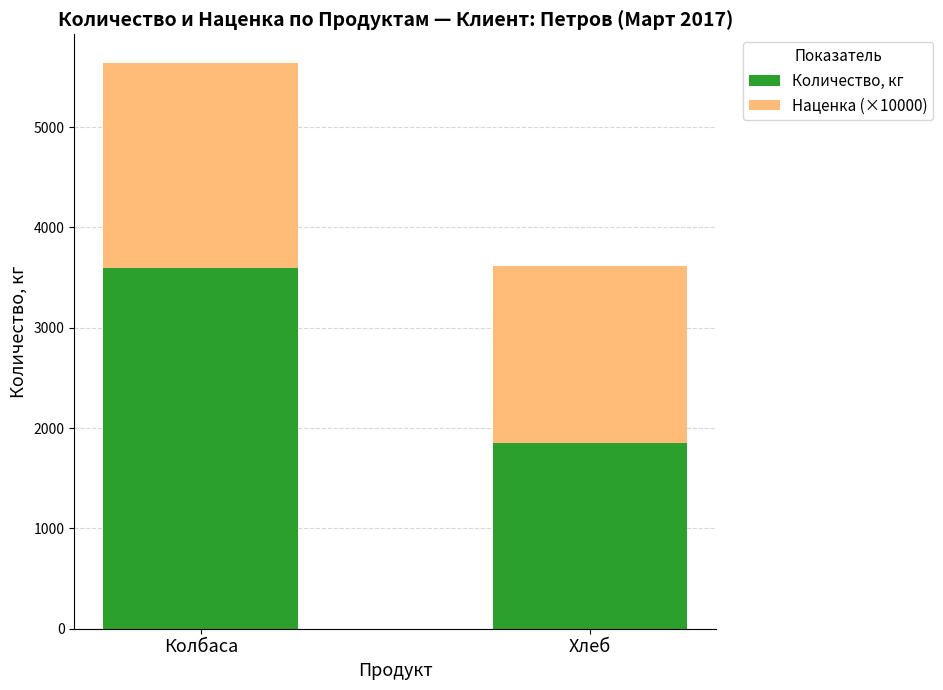

At which category is the sum across all series the highest?

Колбаса